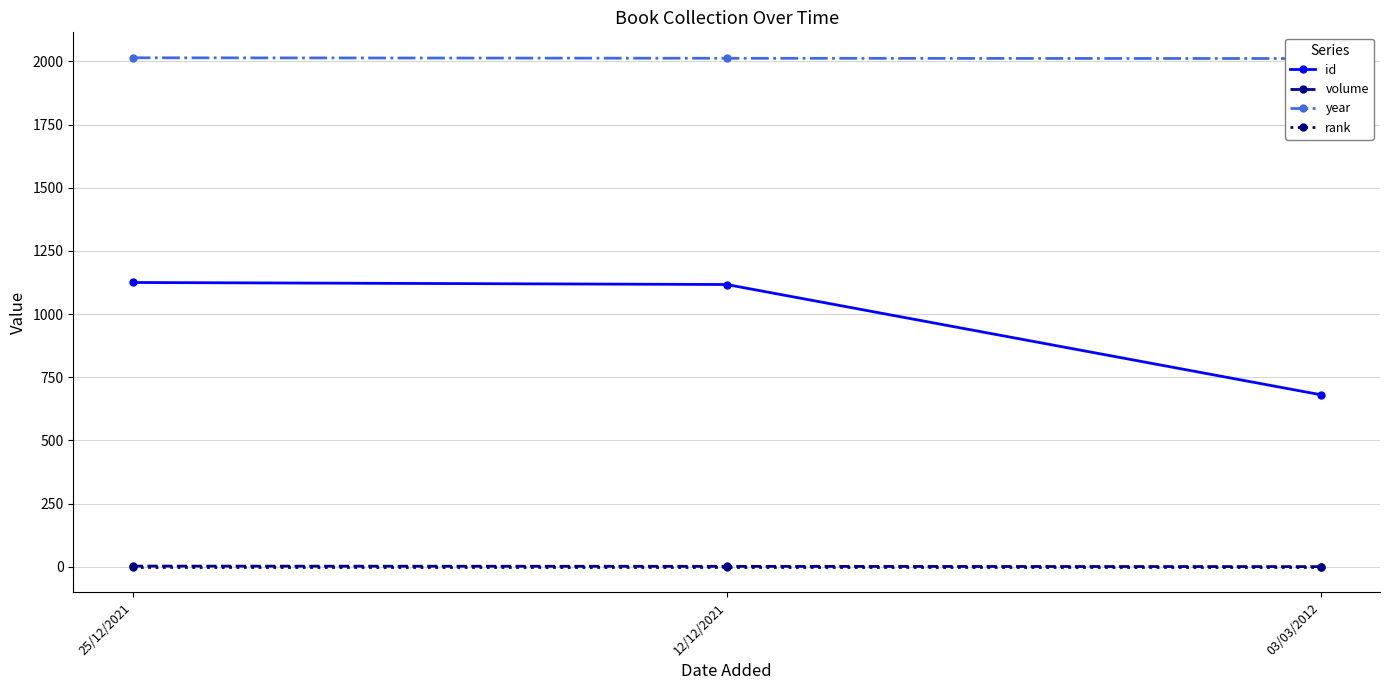

What are all the series names shown in the legend?

id, volume, year, rank